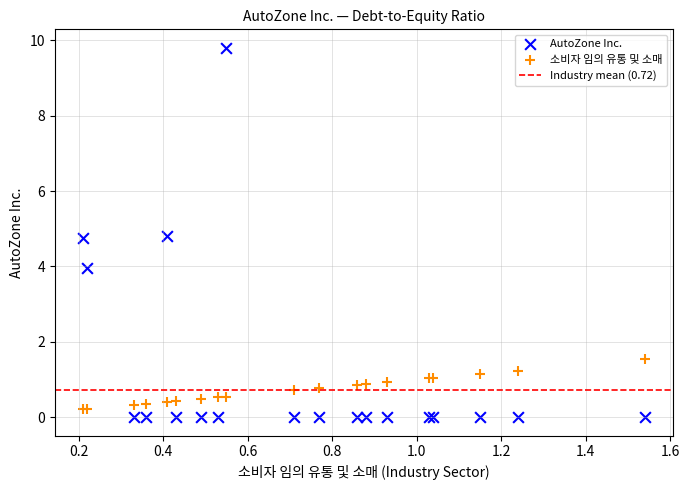

Which series has the widest spread of Y values?

AutoZone Inc.